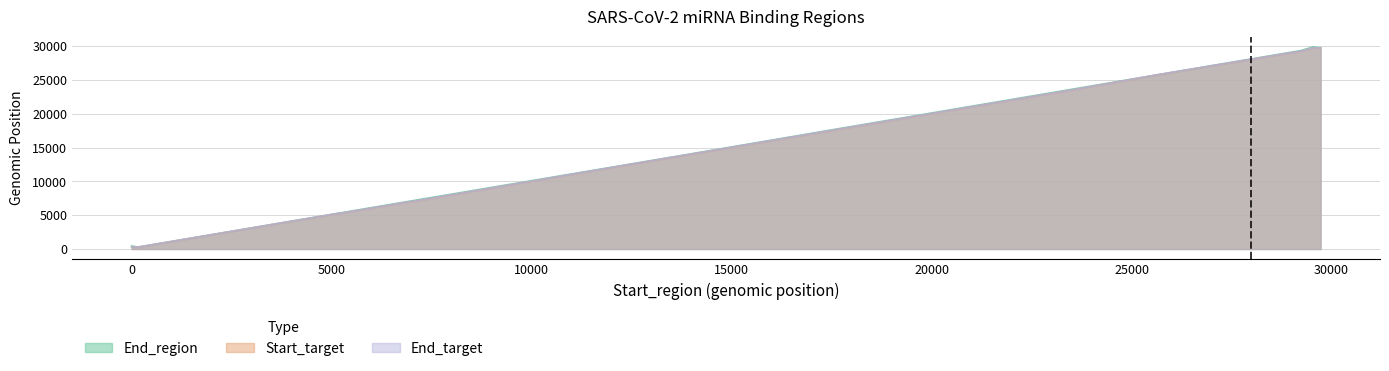

How many times do End_target and End_region cross each other?

2